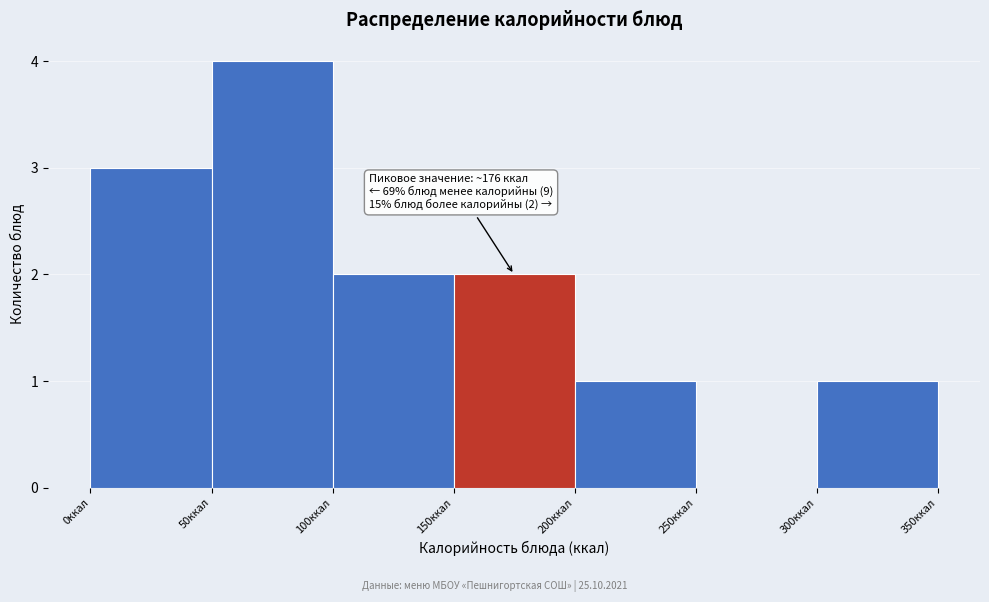

Which range on the x-axis has the tallest bar?

50 to 100